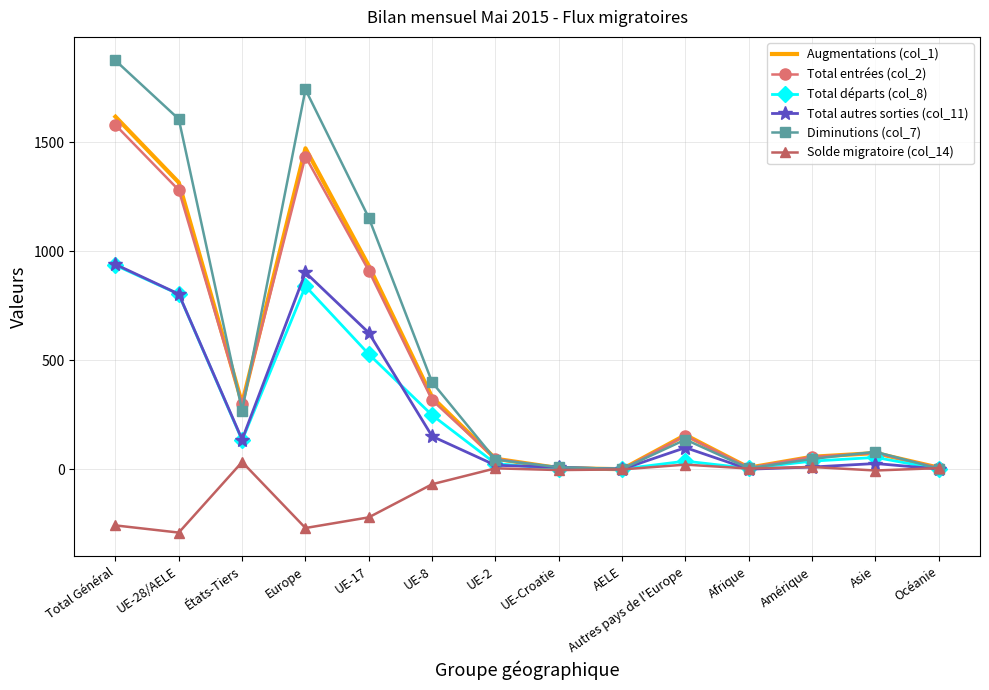

At which category is the sum across all series the highest?

Total Général